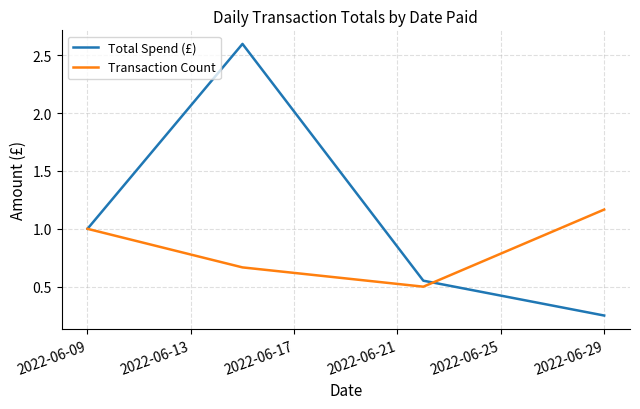

True or false: Transaction Count has more than 2 points higher than both neighbors.

False